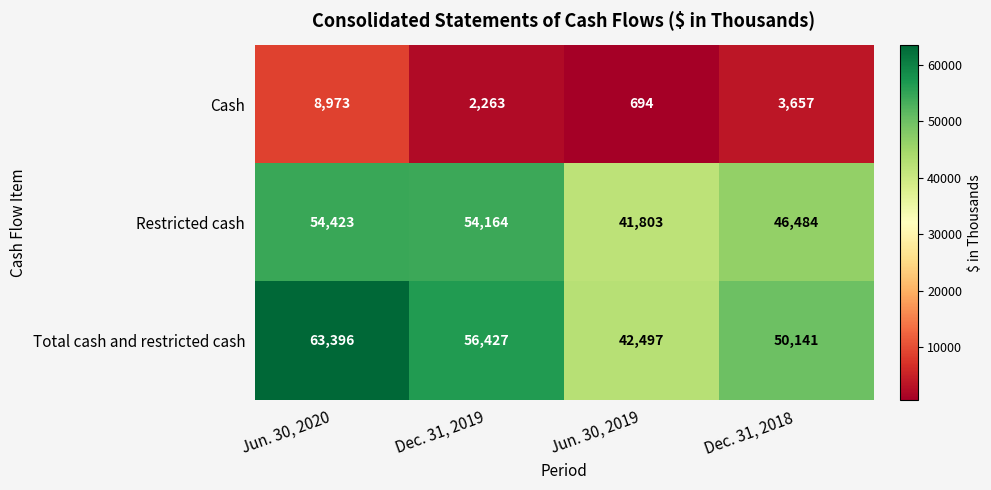

Is it true that Restricted cash equals 46484 at Dec. 31, 2018?

True